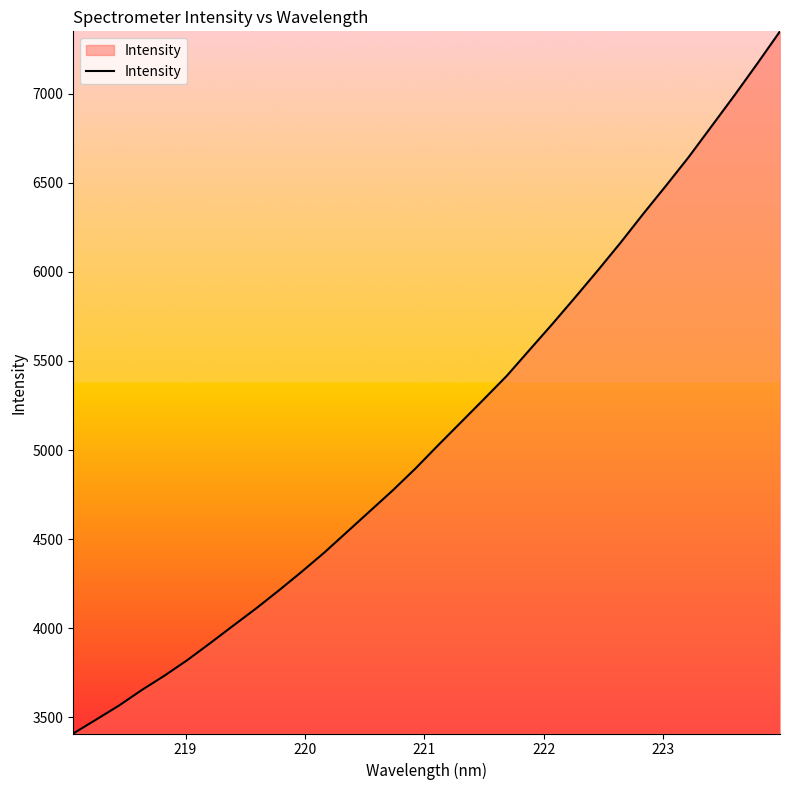

What is the sum of all values?

163491.4